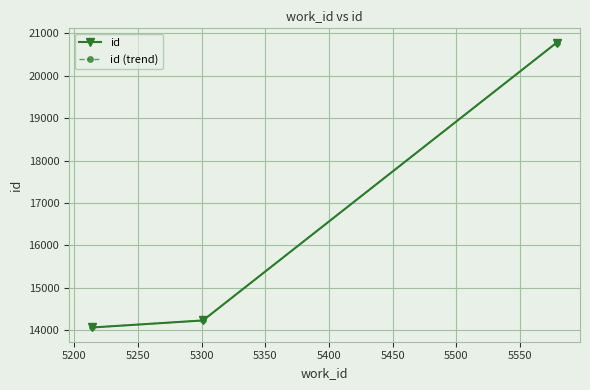

Is this an area chart (filled region under the line)?

No